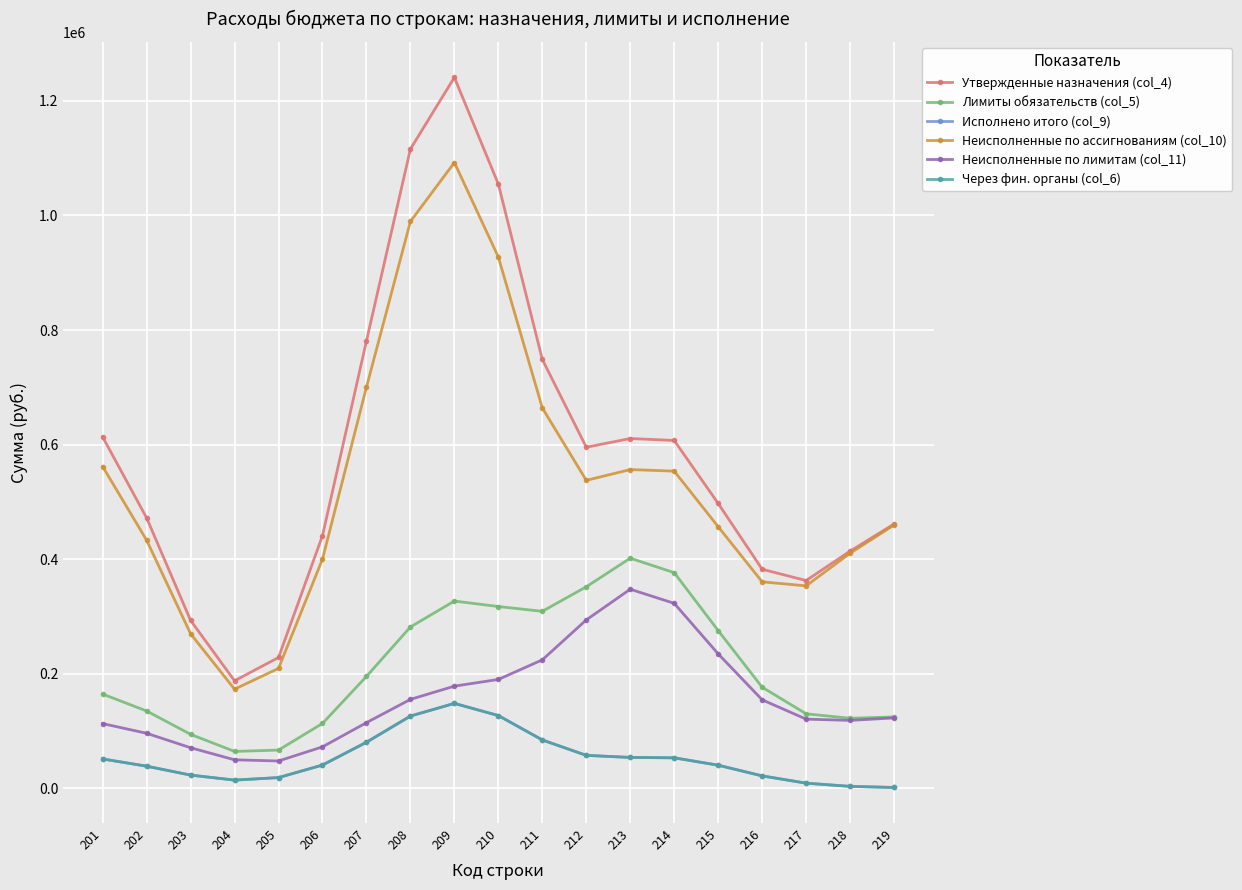

What is the difference between the Неисполненные по лимитам (col_11) values at 201 and 215?

121676.5